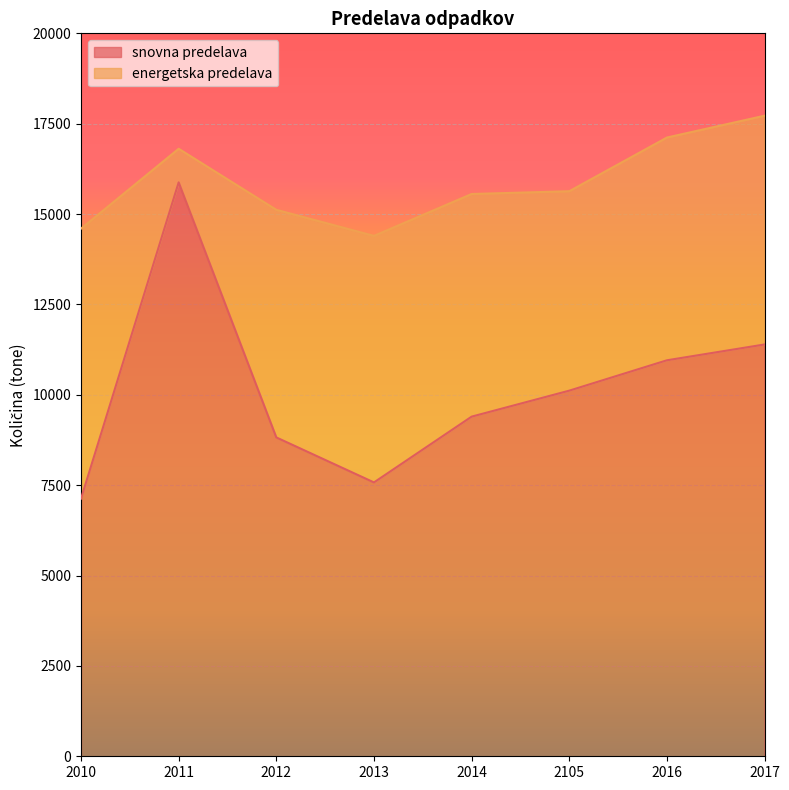

At which label does snovna predelava reach its minimum?

2010